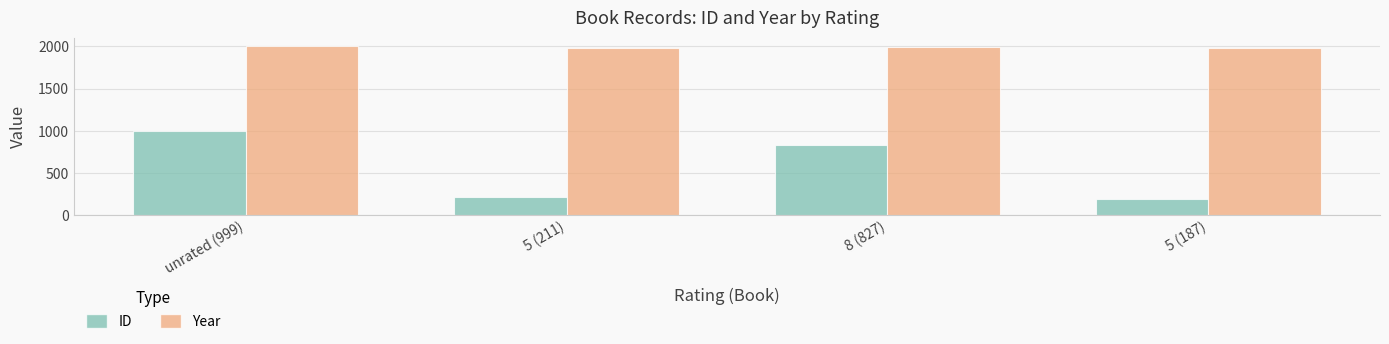

How many bars are there in each group?

2